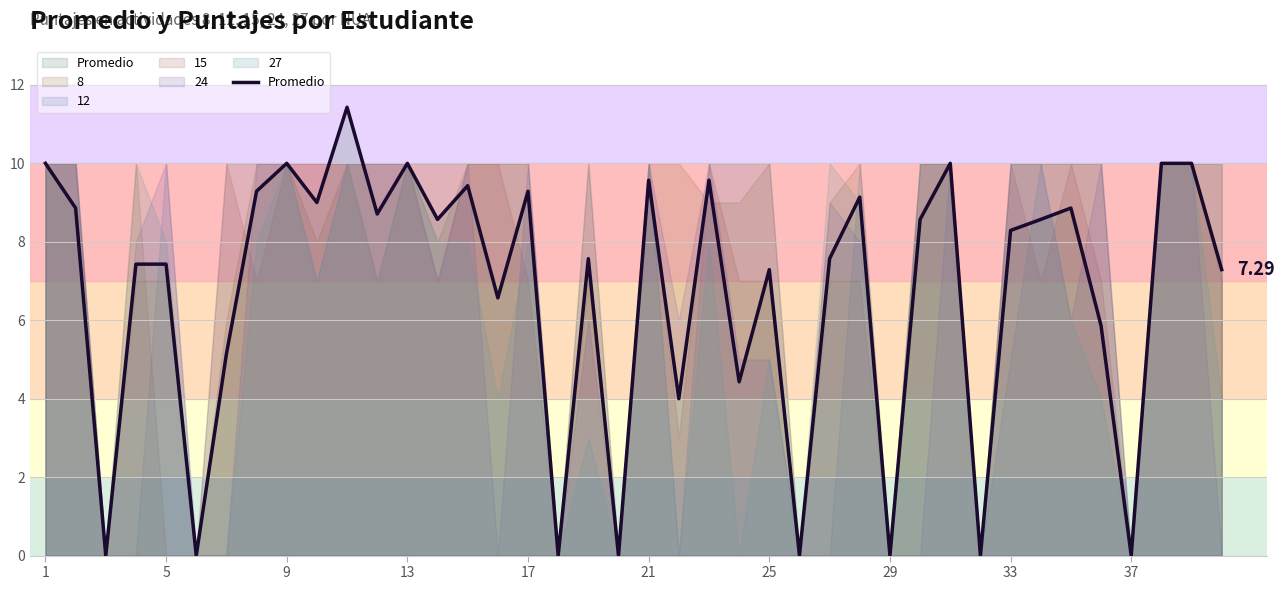

How many lines are shown in the chart?

6